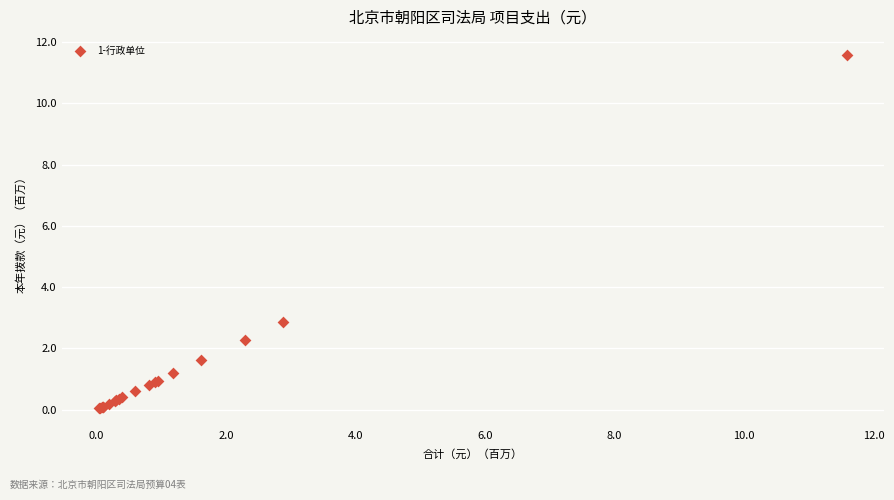

What Y value in the scatter plot is closest to 5?

2.9